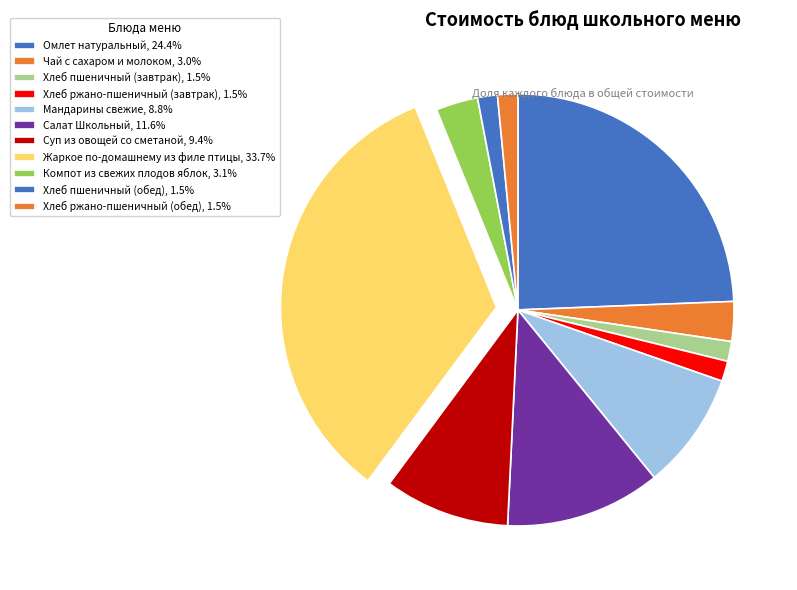

To the nearest percent, what is the average slice percentage?

9%